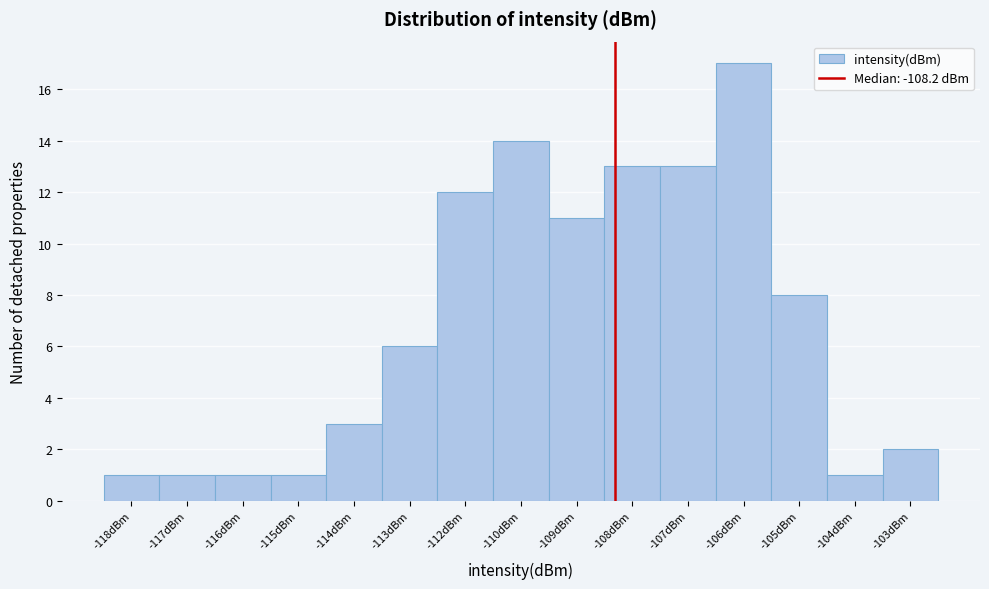

Reading left to right, extract all data points from this chart.

1	1	1	1	3	6	12	14	11	13	13	17	8	1	2